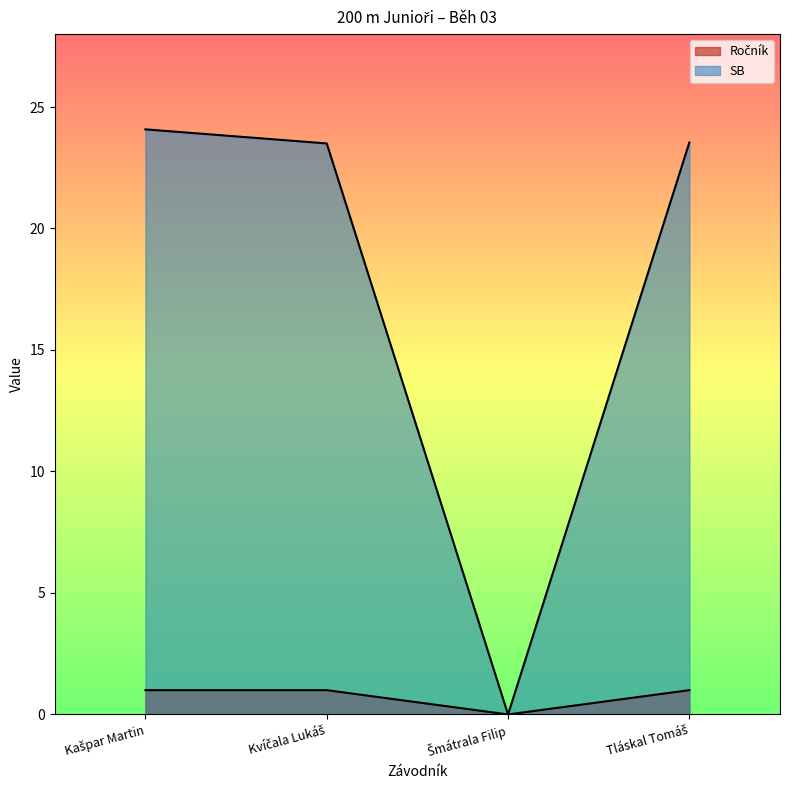

Rank the series at Kvíčala Lukáš from lowest to highest value.

Ročník, SB